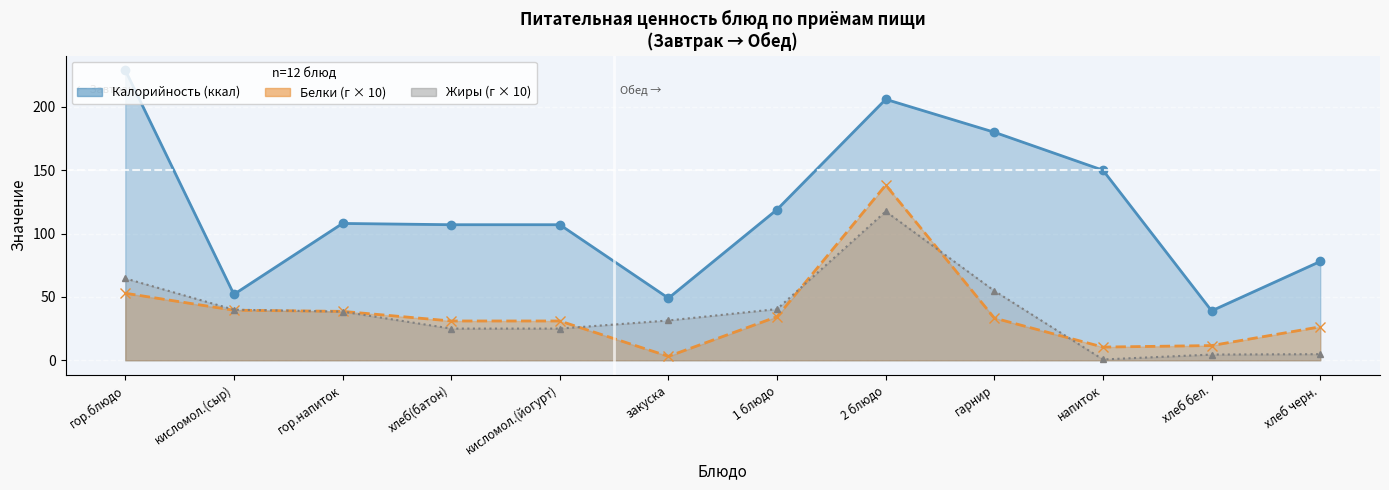

Which series ends up on top after the final intersection of Жиры and Белки?

Белки